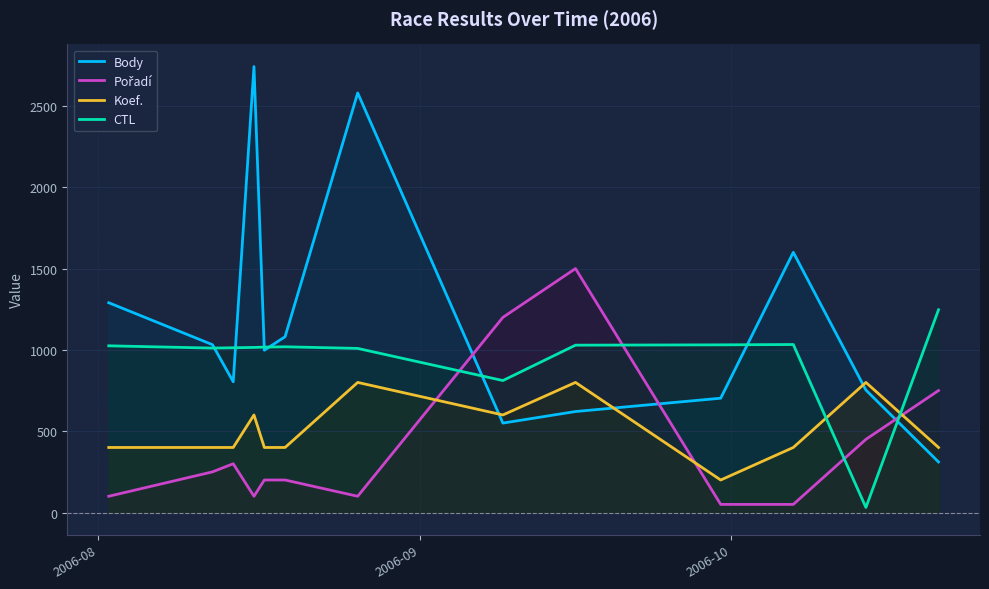

What is the maximum value shown in the chart?

2742.0